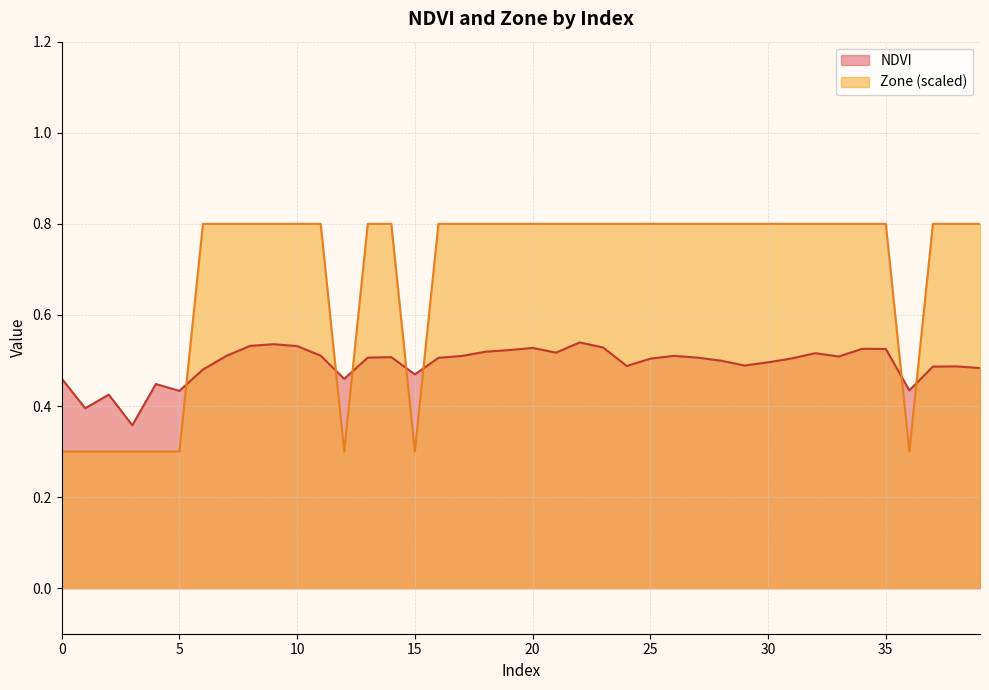

After their last crossing, which series has the higher values: Zone or NDVI?

Zone